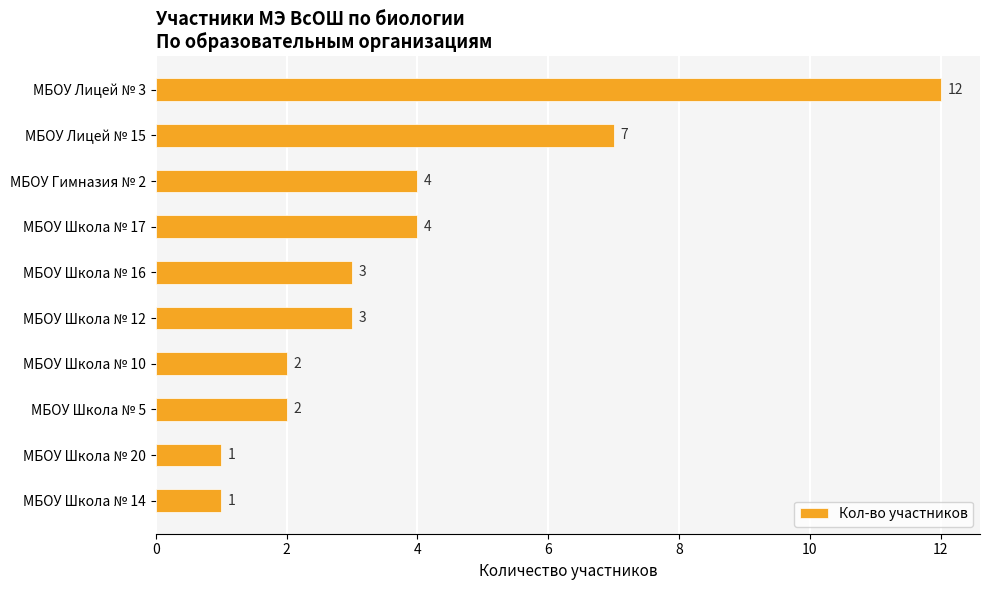

What position from the top is МБОУ Школа № 20?

9